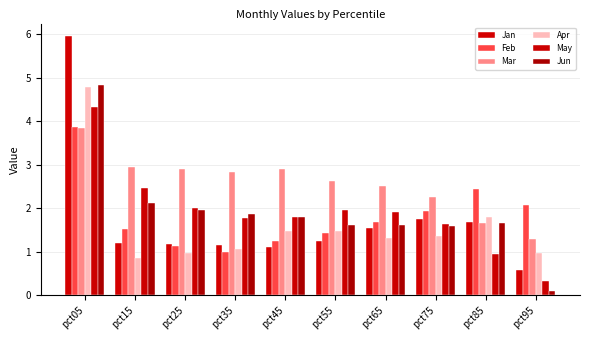

How many data points in Jun are above 1?

9